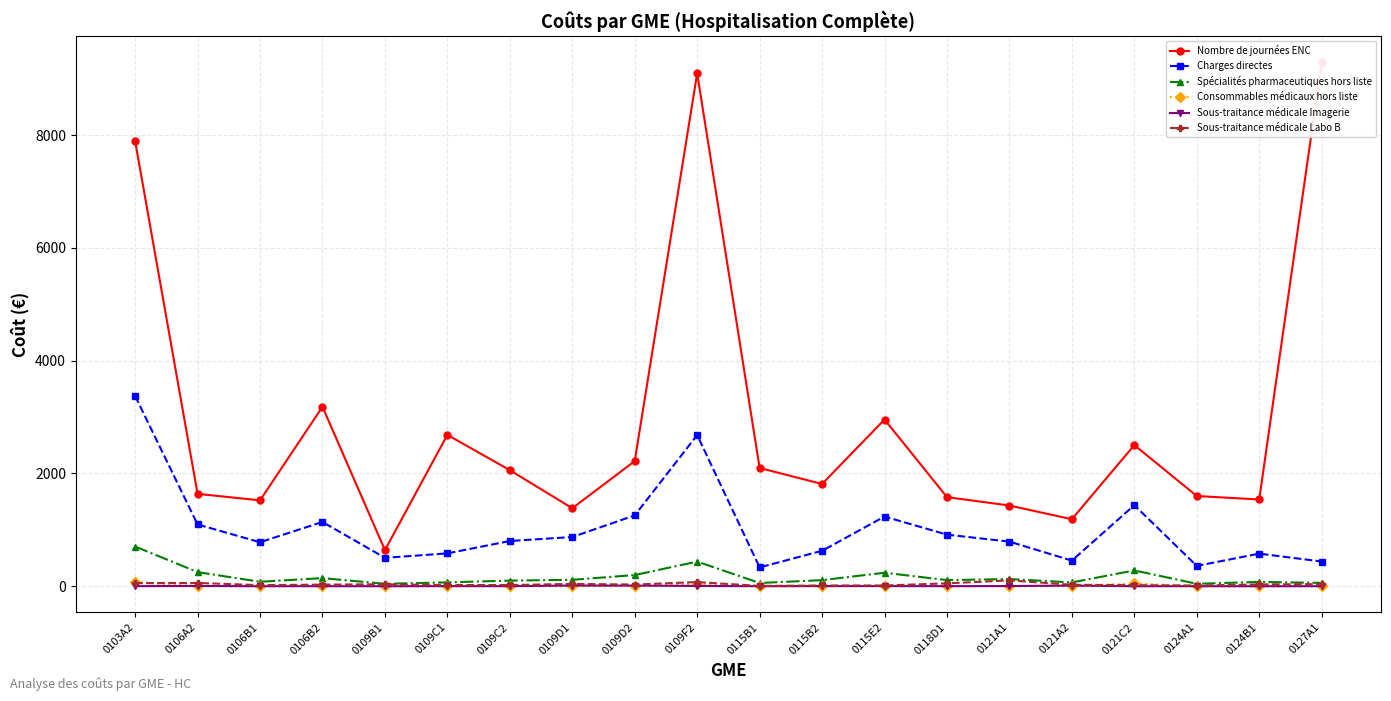

At which category is the sum across all series the highest?

0109F2